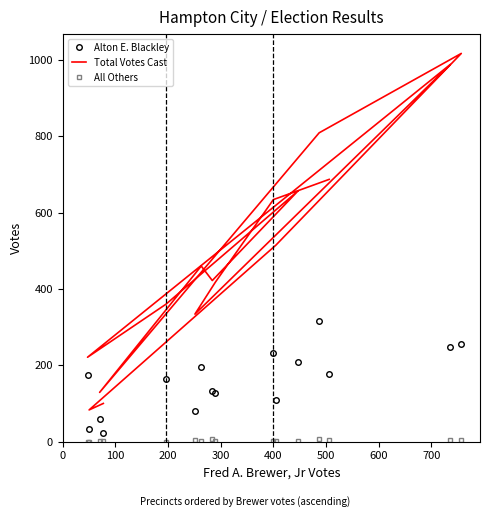

Reading left to right, transcribe all the data shown in this chart.

Alton E. Blackley: 178	233	127	80	249	174	164	208	132	196	58	315	255	109	33	22
Total Votes Cast: 687	634	418	334	988	221	360	657	422	460	129	809	1017	515	83	100
All Others: 3	1	1	3	3	0	0	2	6	1	1	7	5	1	0	1